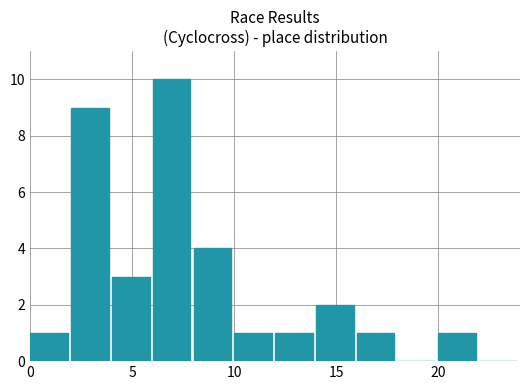

What is the maximum value shown in the chart?

10